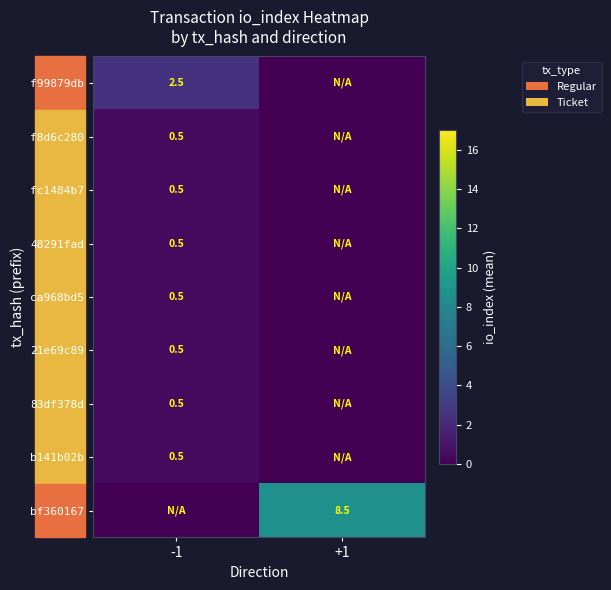

How many categories are shown in the chart?

2